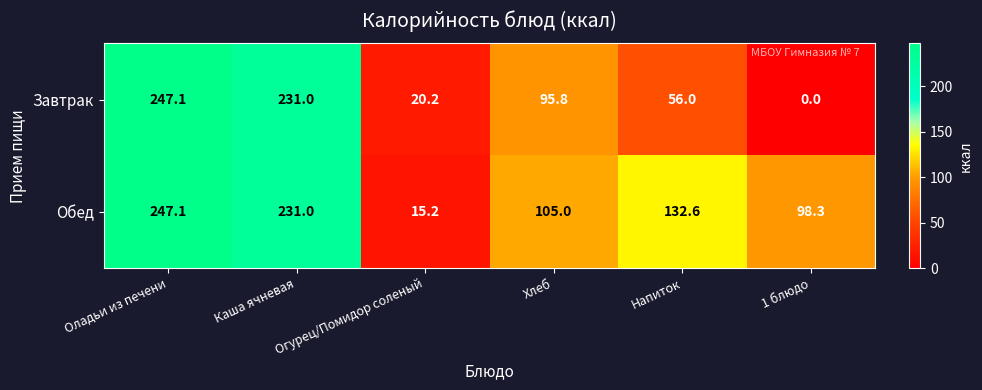

List the labels in order of Обед value, smallest first.

Огурец/Помидор соленый, 1 блюдо, Хлеб, Напиток, Каша ячневая, Оладьи из печени